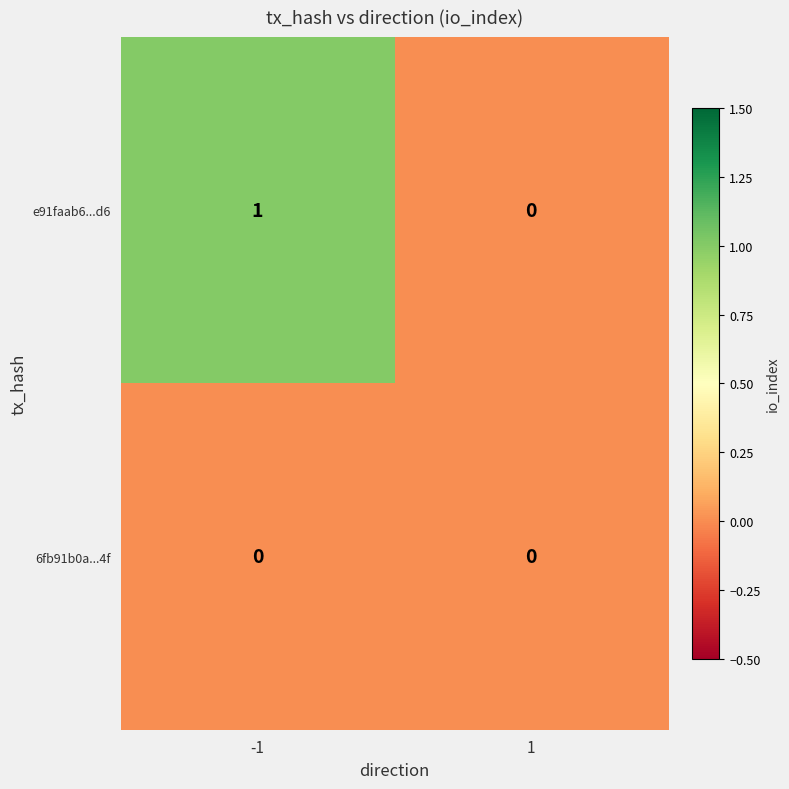

Rank the series by their maximum value, from highest to lowest.

e91faab6...d6, 6fb91b0a...4f